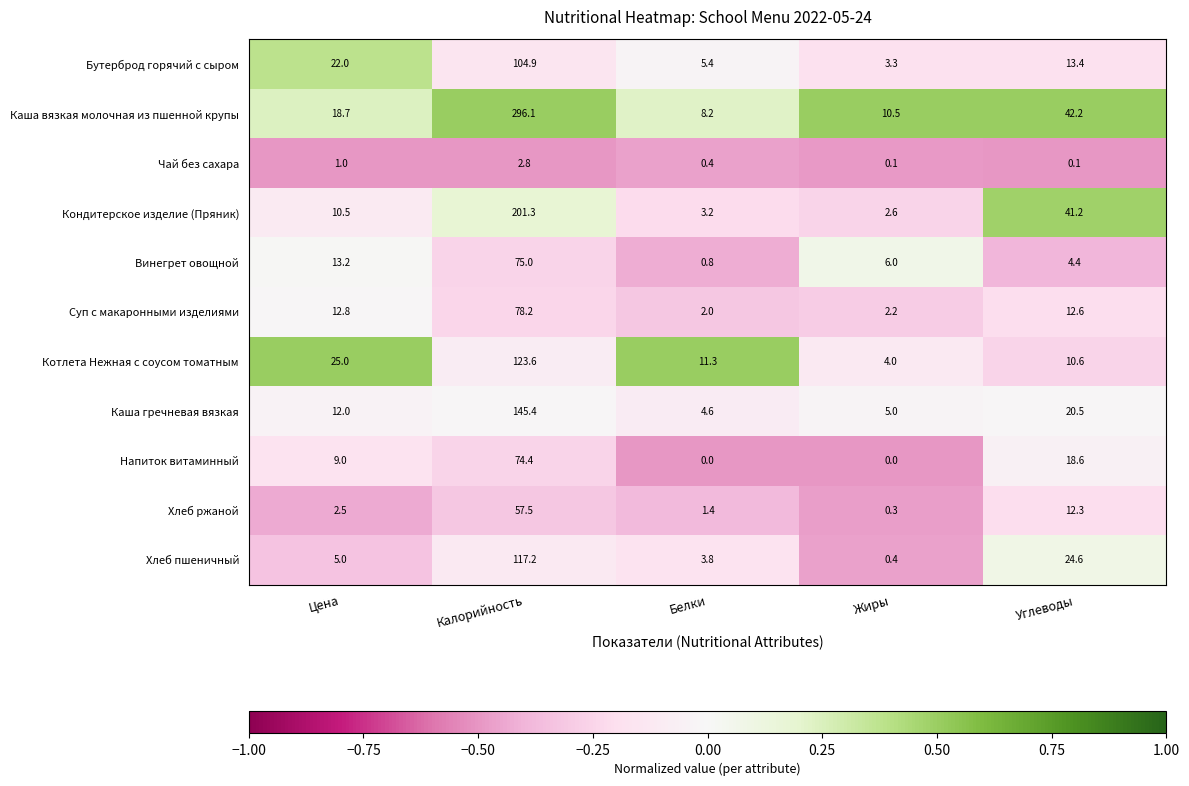

How many series are shown in this chart?

11